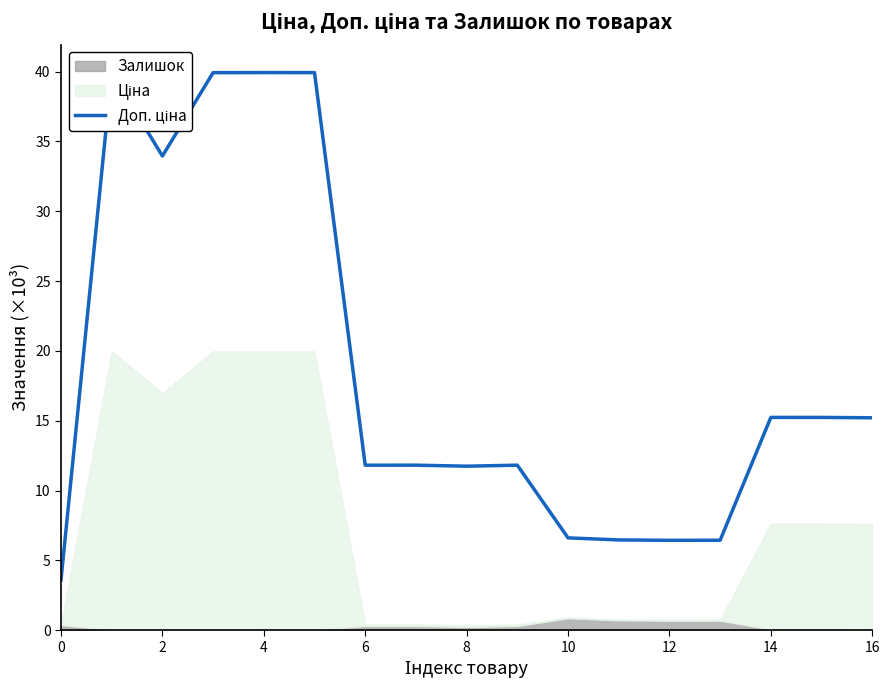

How many values exceed 11?

12